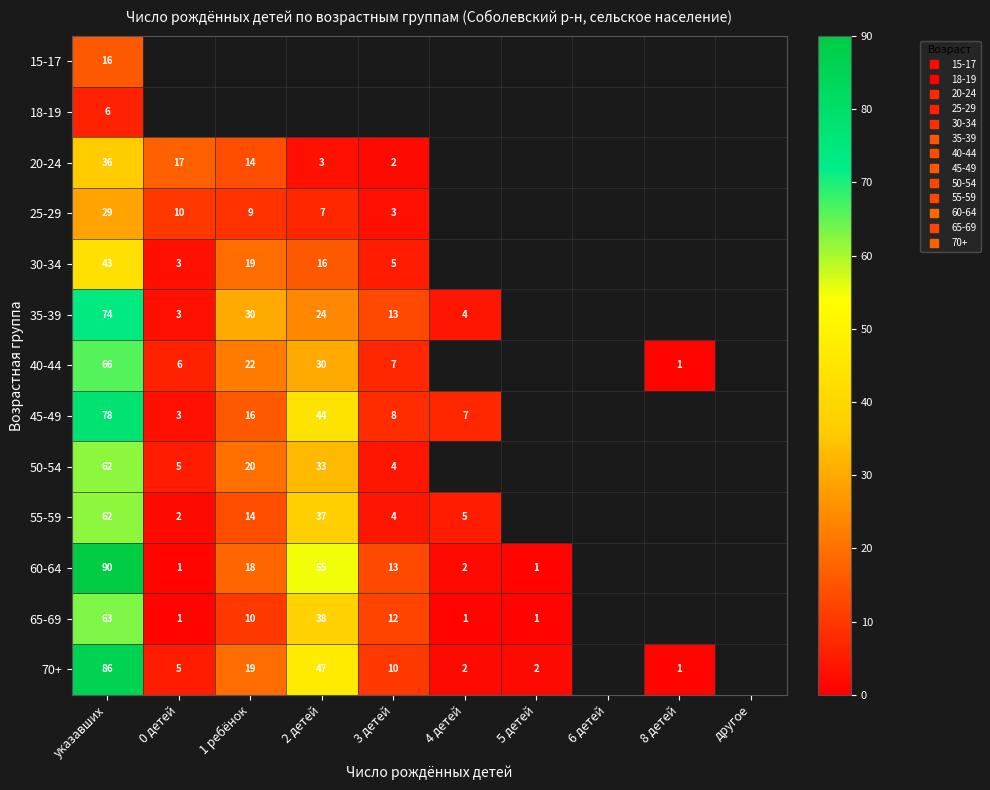

At which label does 25-29 reach its peak?

указавших